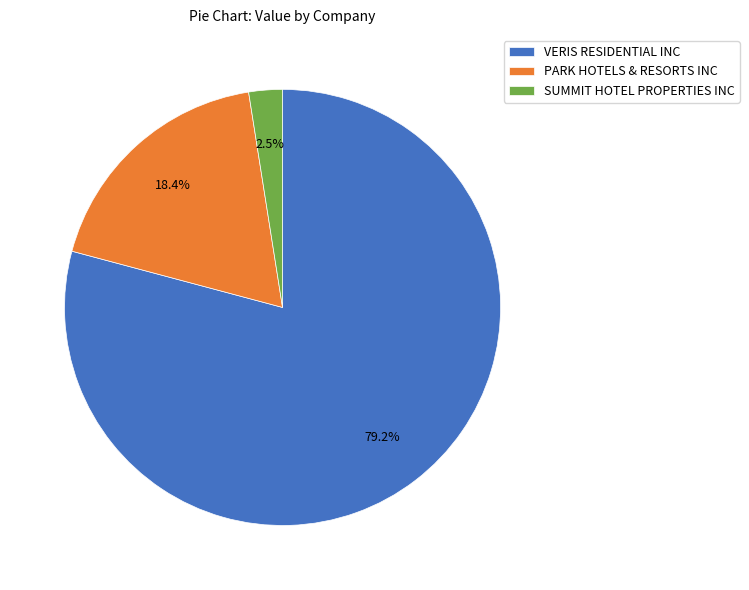

How many slices are in this pie chart?

3